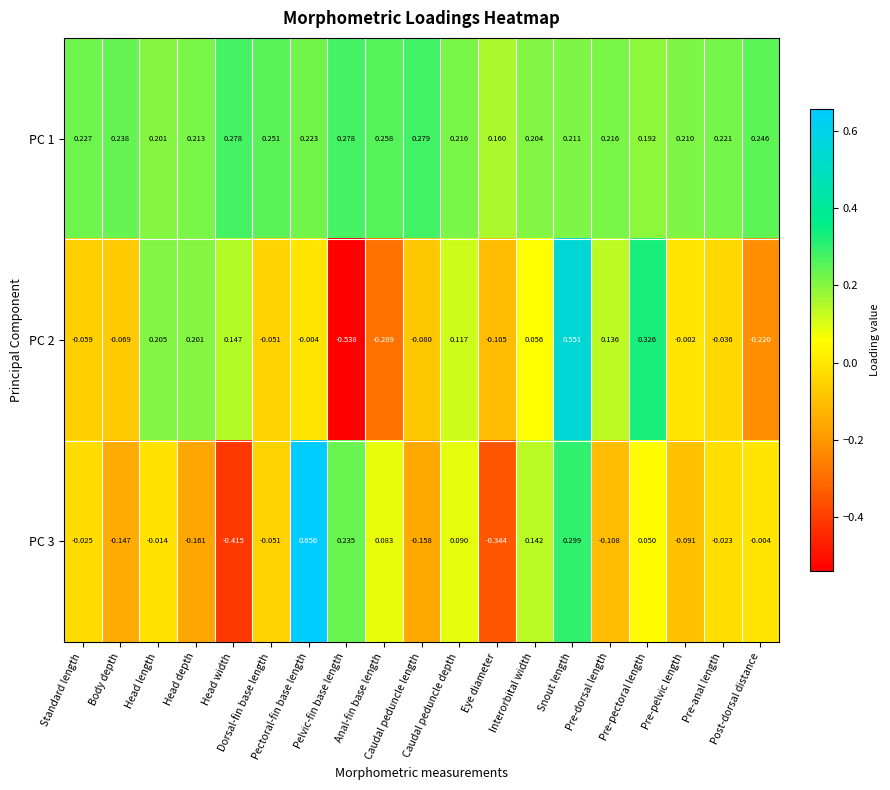

Which has a higher value, Head length or Pre-pelvic length?

Pre-pelvic length